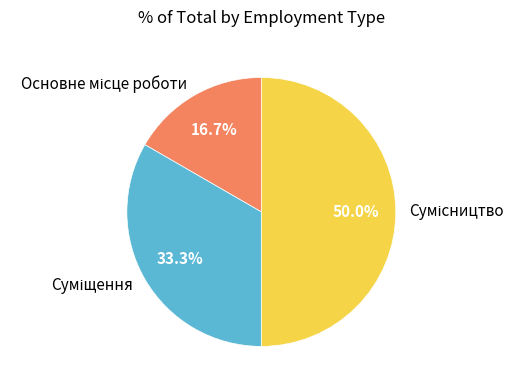

What is the largest slice in the pie chart?

Сумісництво